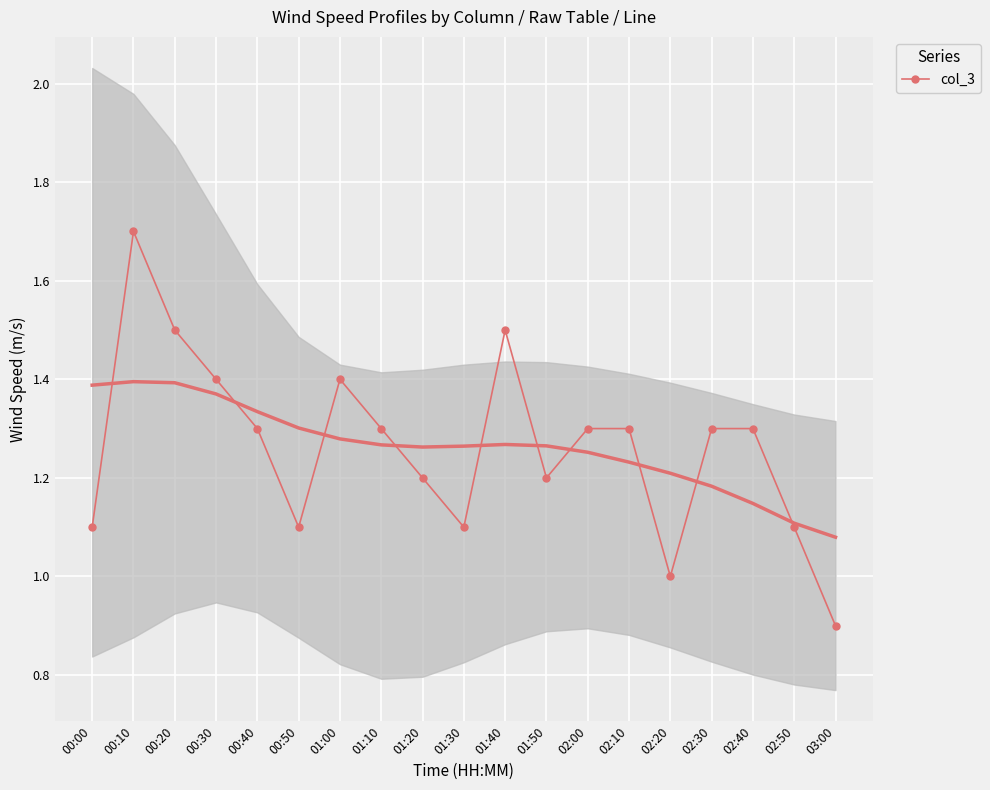

True or false: there are more than 2 points higher than both neighbors.

True